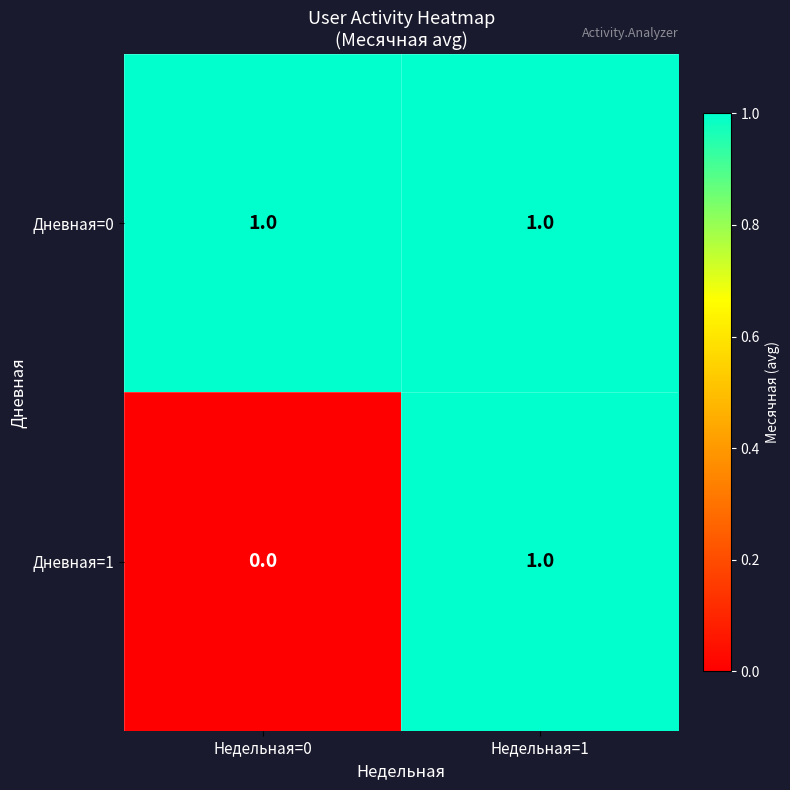

At which label does Дневная=1 reach its peak?

Недельная=1